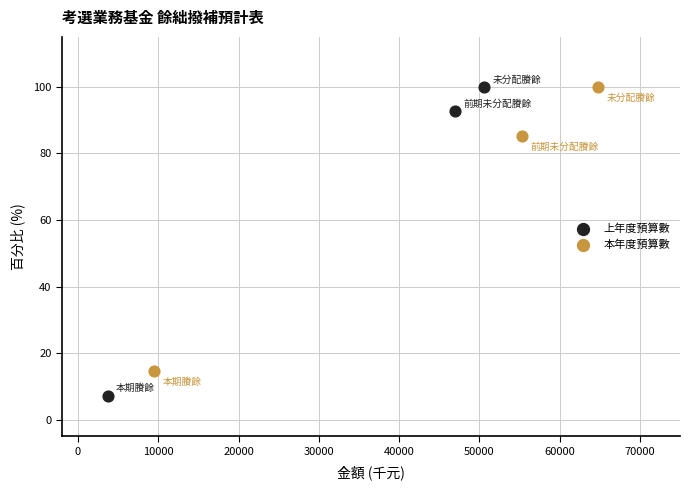

Which series contains the lowest Y value?

上年度預算數